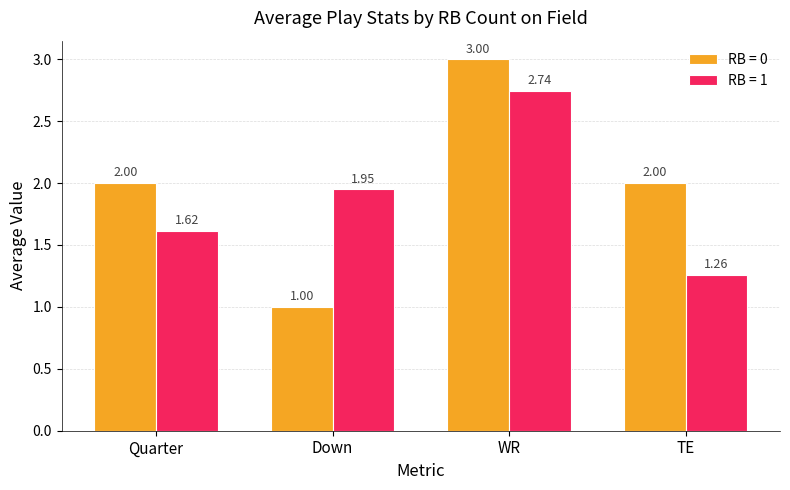

What is the difference between the highest and lowest values at WR?

0.3